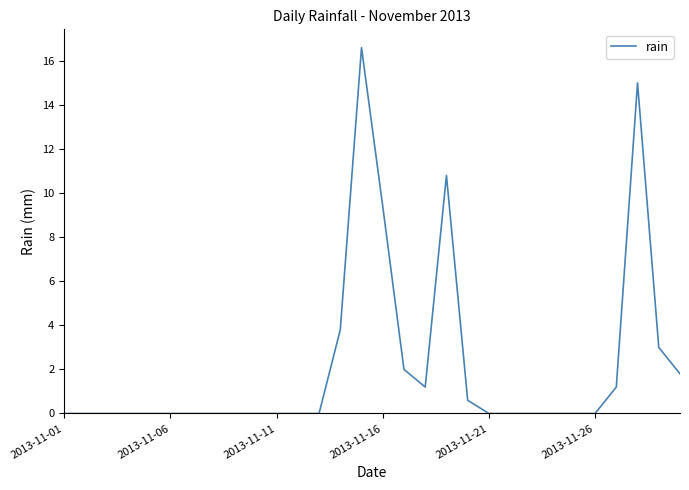

What is the difference between the maximum and minimum values?

16.6